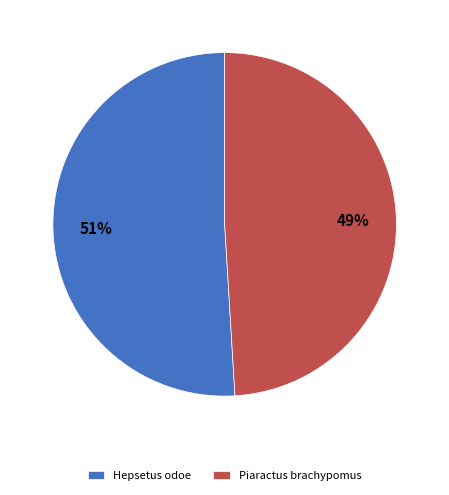

Which slice represents more than half of the pie?

Hepsetus odoe